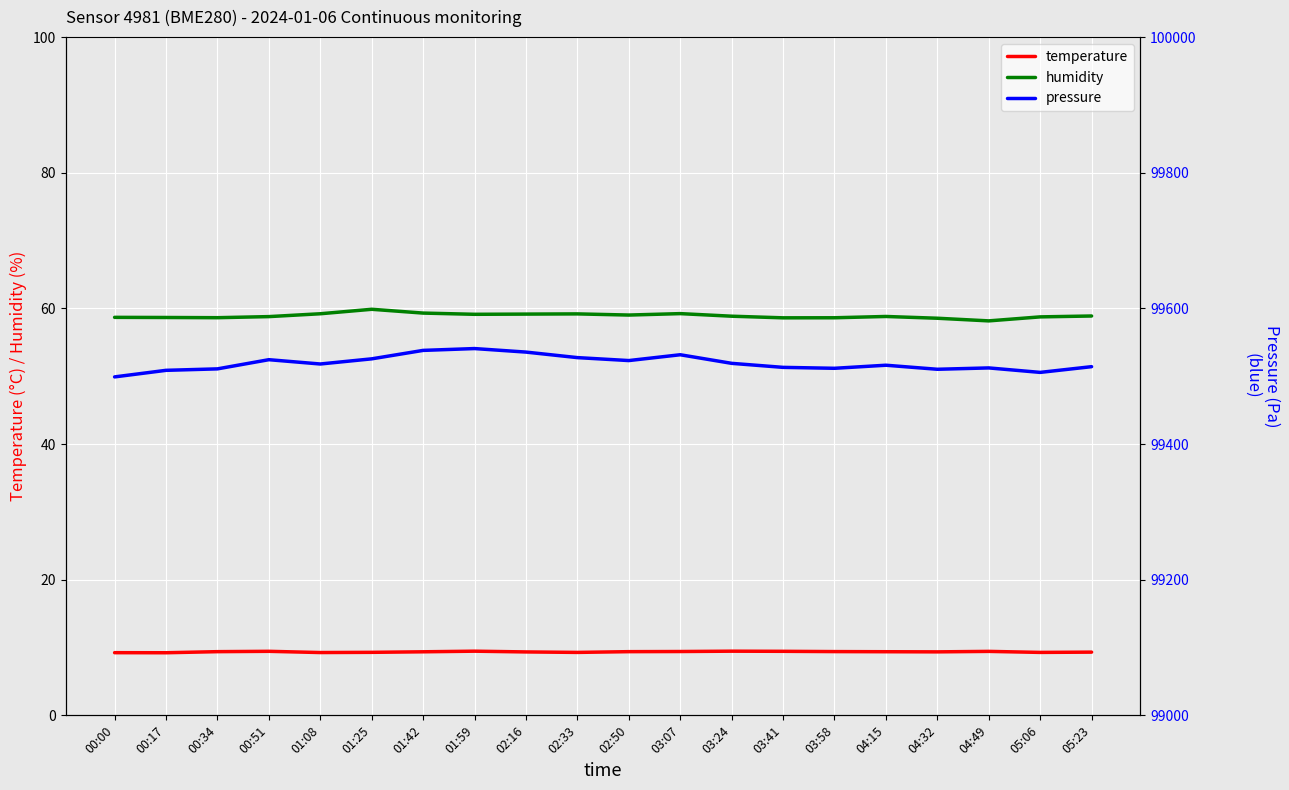

In pressure, how many points are higher than both neighbors (excluding endpoints)?

5